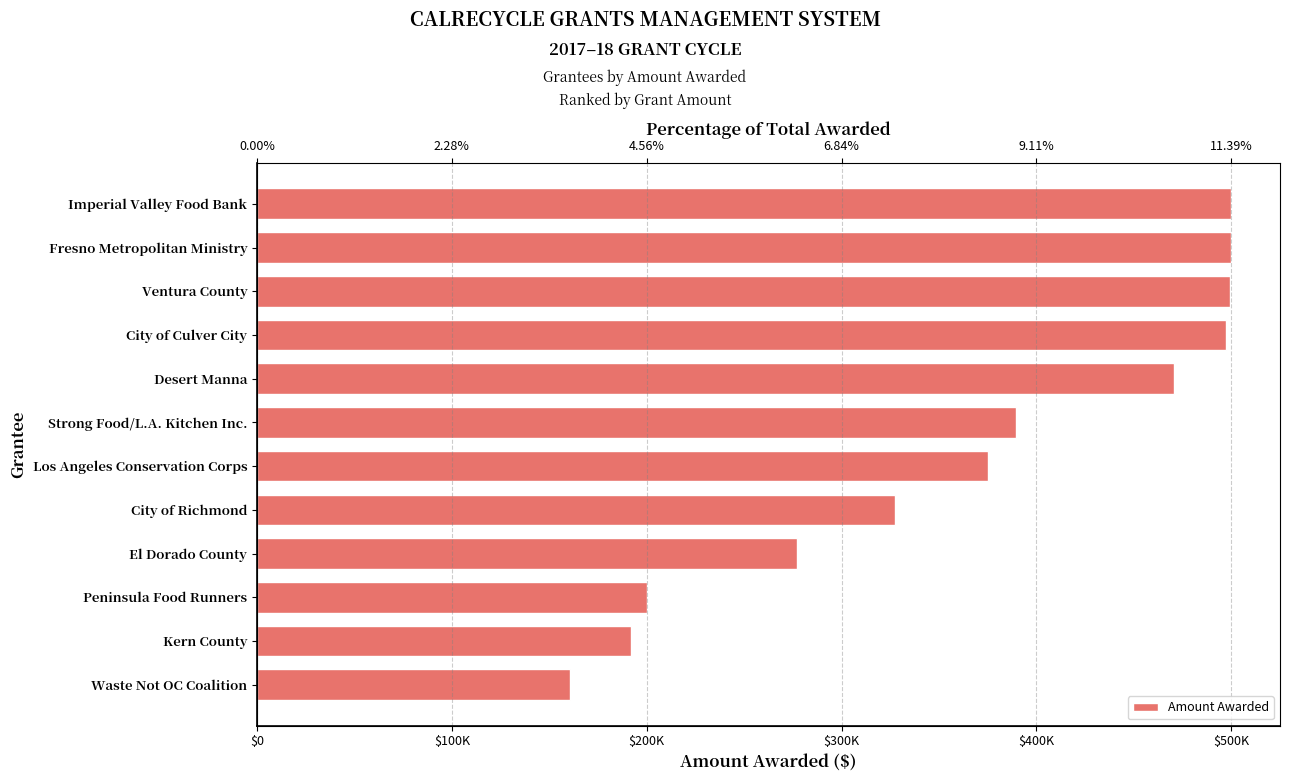

How many bars are there in total?

12